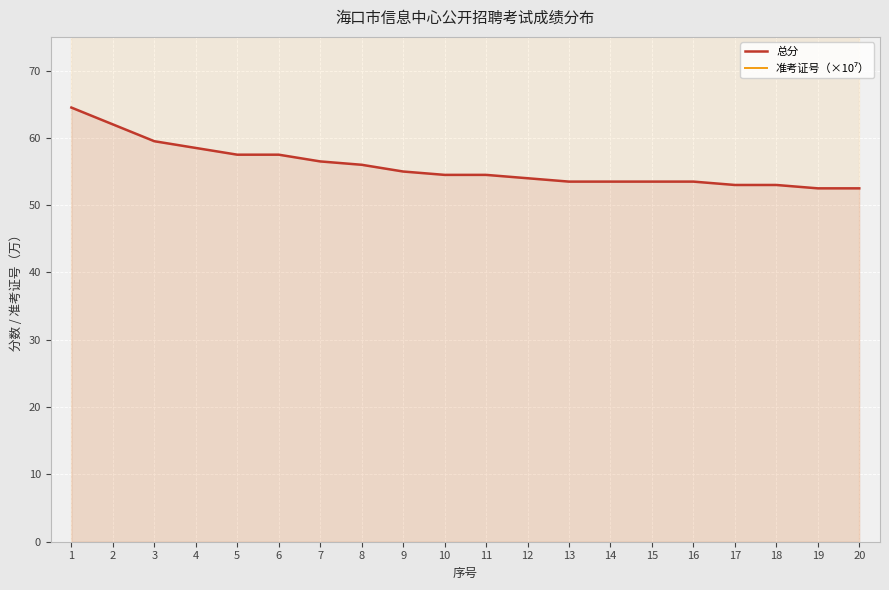

How many interior local peaks does the 准考证号（×10⁷） series have?

6